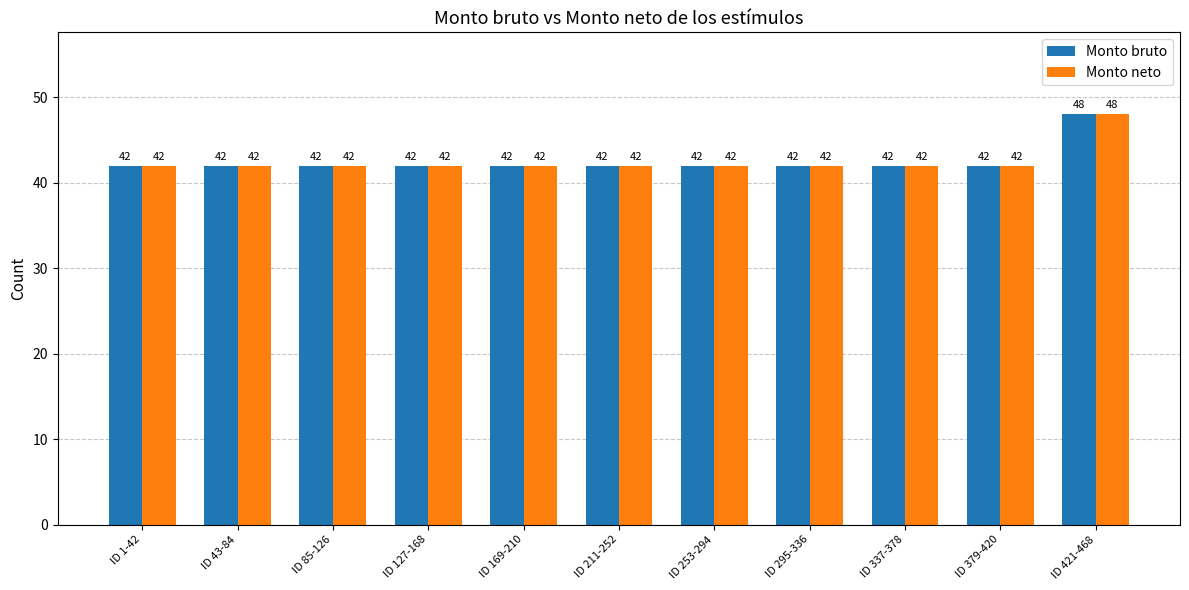

What value does the Monto bruto series have at ID 253-294?

42